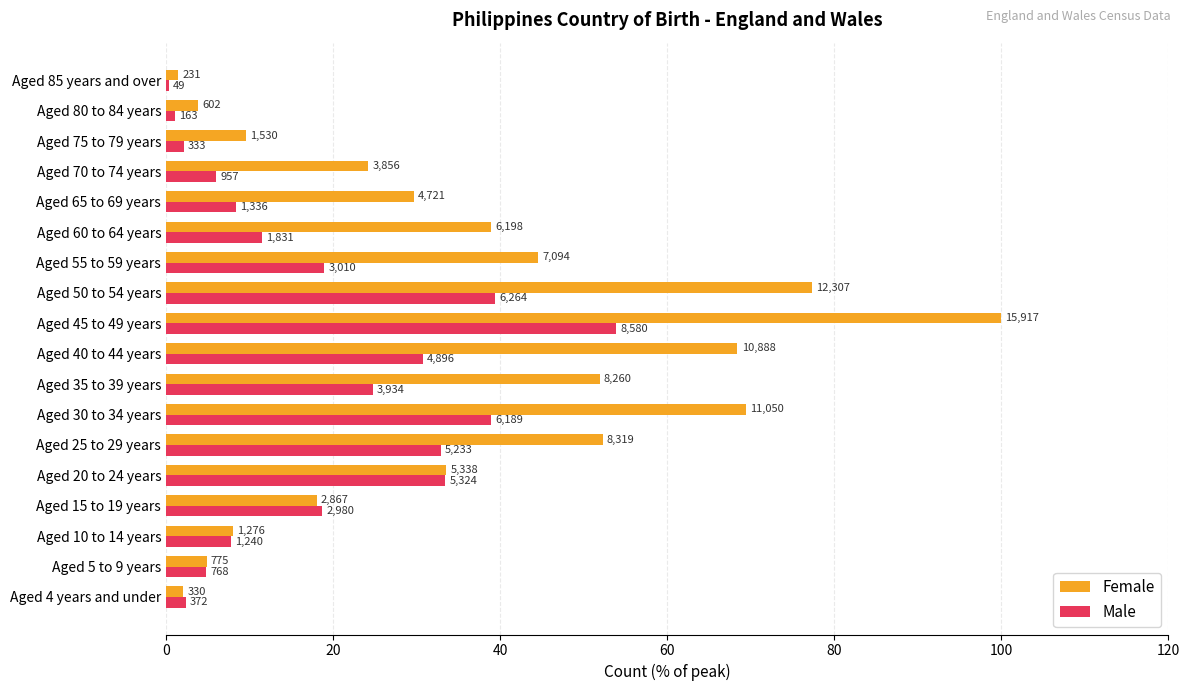

What are all the series names shown in the legend?

Female, Male